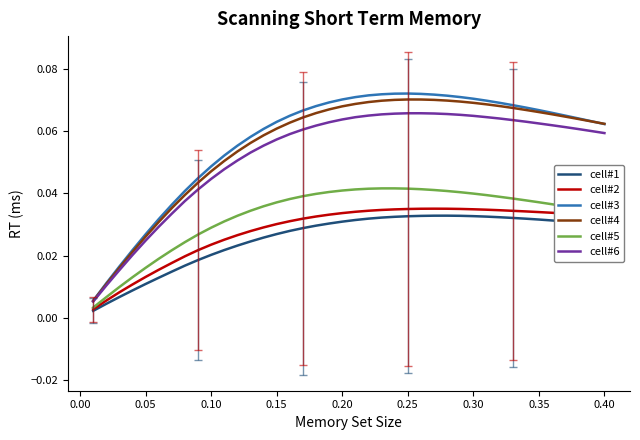

True or false: cell#6 and cell#2 intersect in this chart.

False